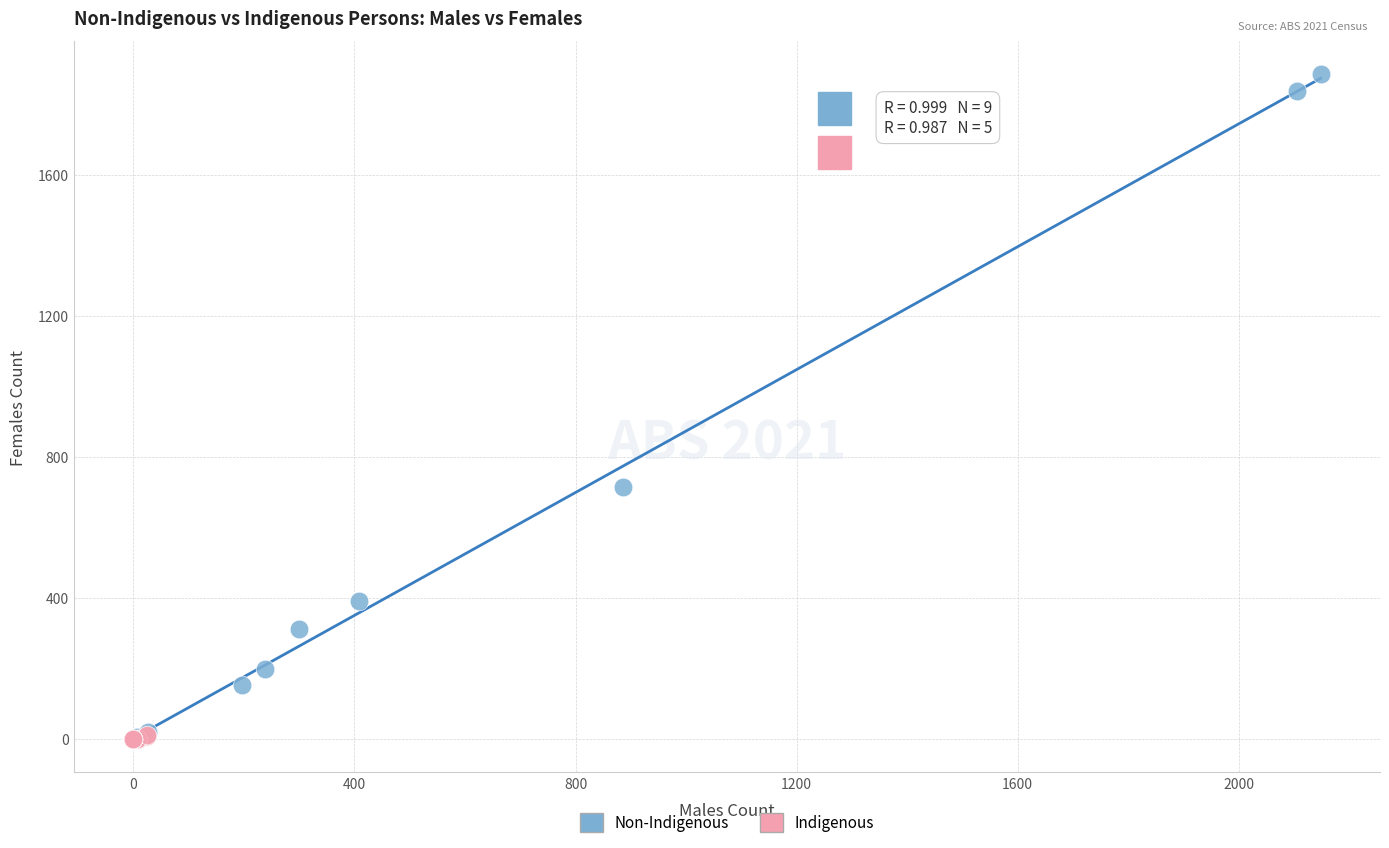

What are all the series names shown in the legend?

Non-Indigenous, Indigenous